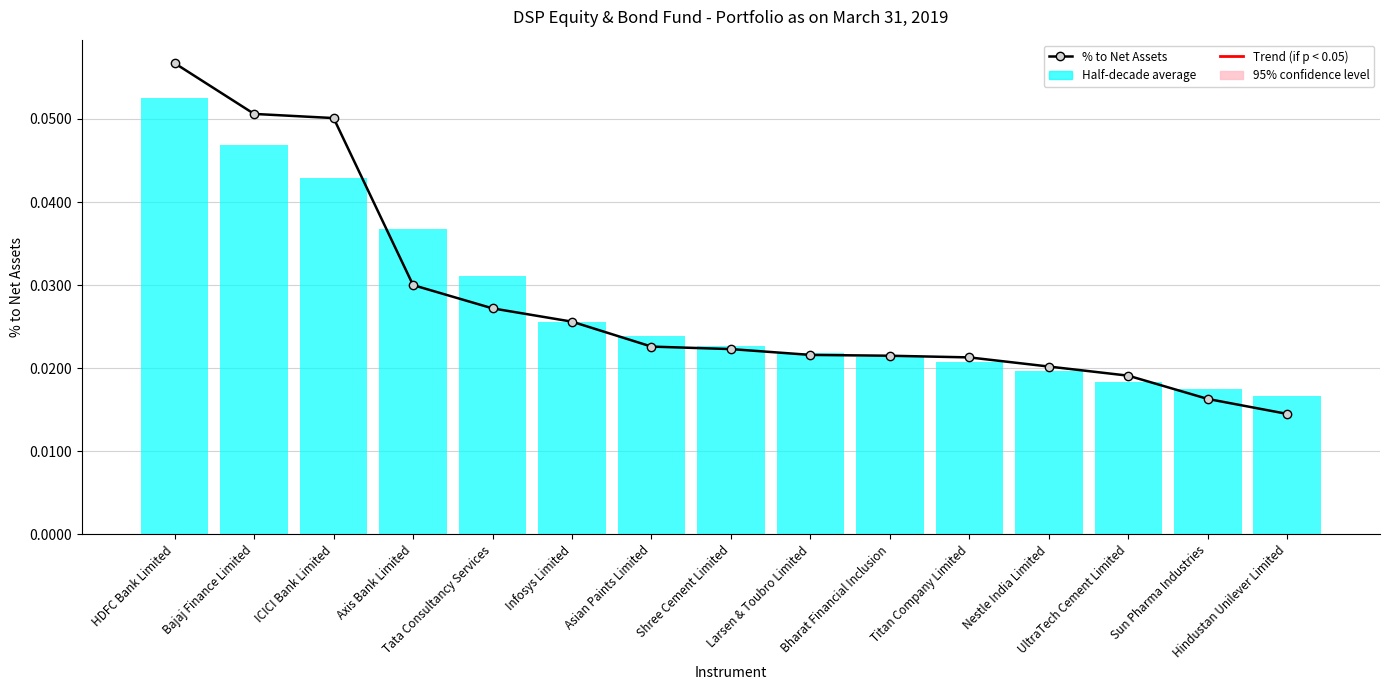

Which has a higher value, Infosys Limited or Titan Company Limited?

Infosys Limited